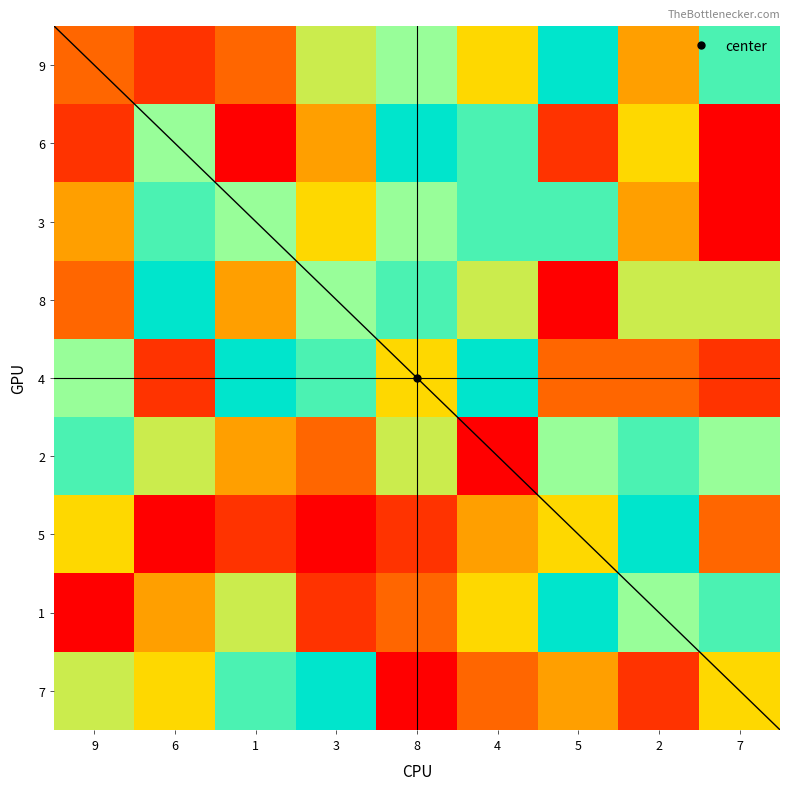

List the series in order of their peak value, lowest first.

3, 2, 9, 6, 8, 4, 5, 1, 7